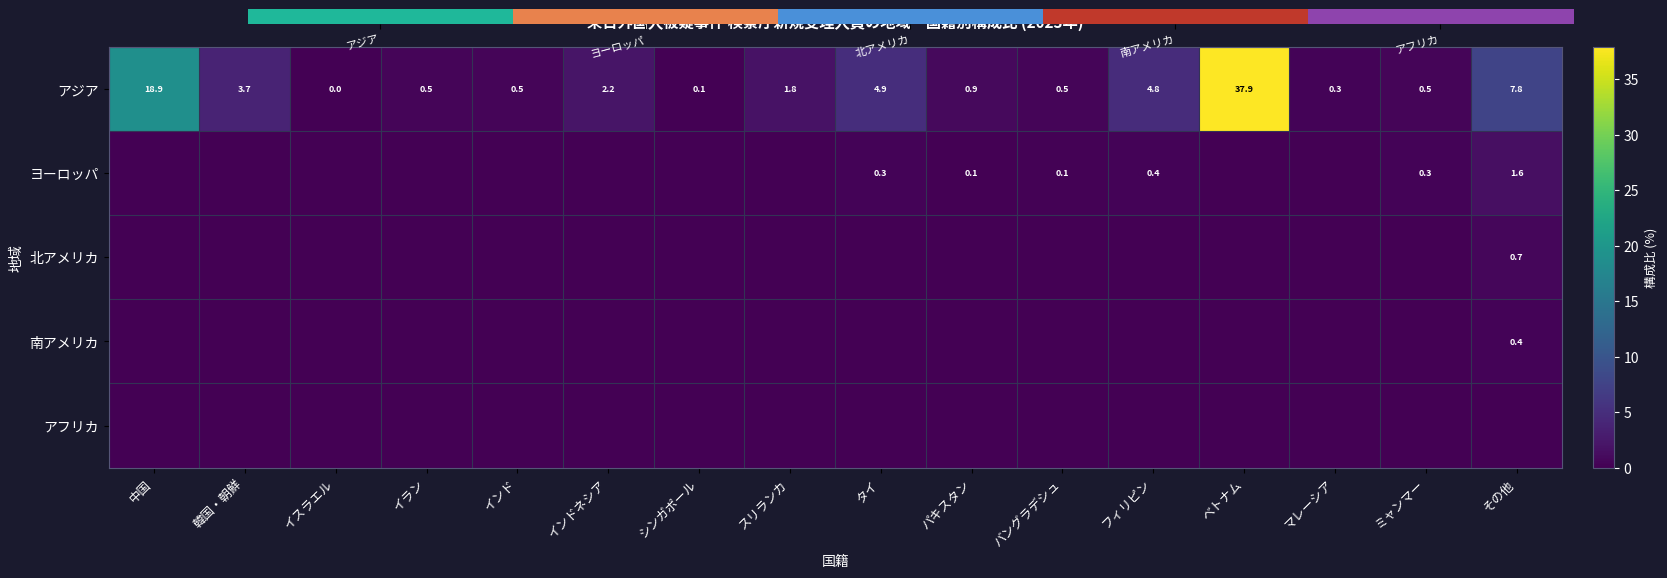

What is the difference between the アジア values at イラン and 韓国・朝鮮?

3.2